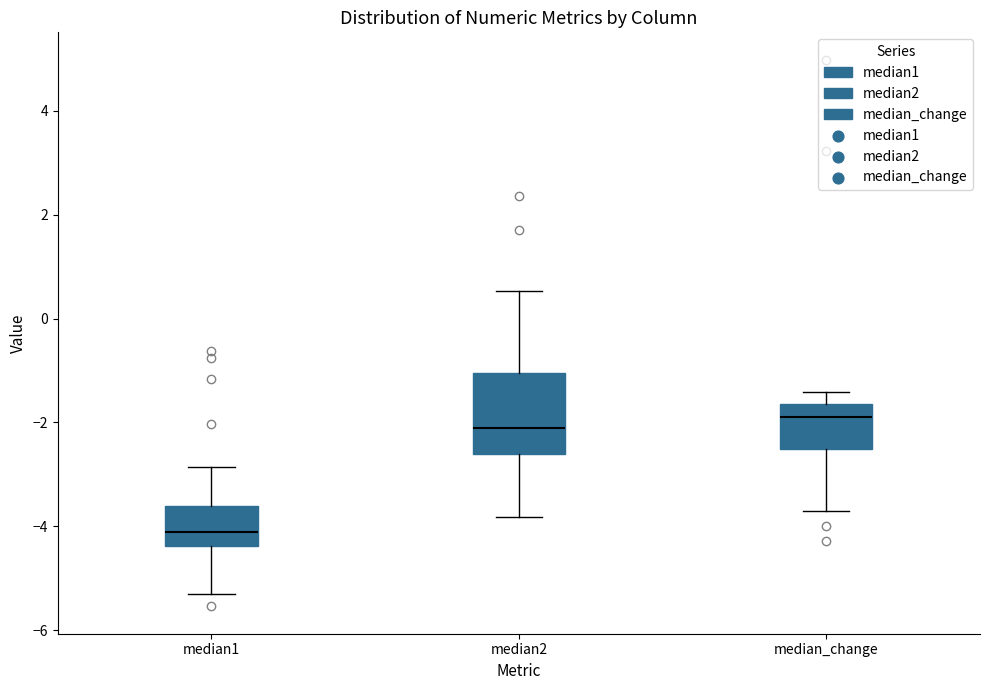

Which box's median line is the highest?

median_change